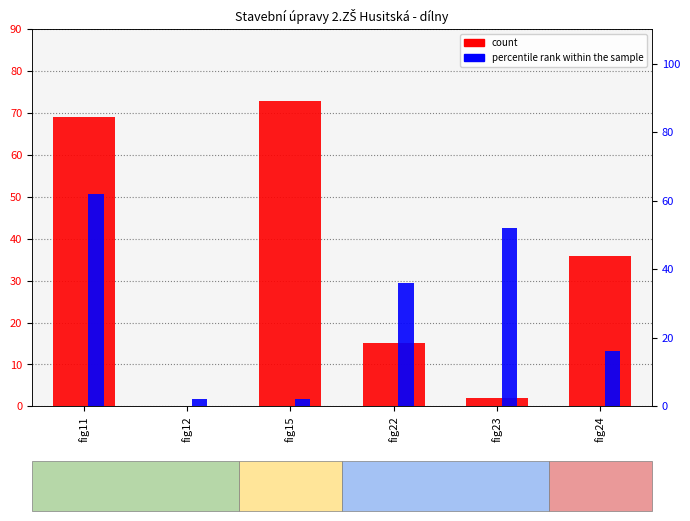

What is the sum of all percentile rank within the sample values?

170